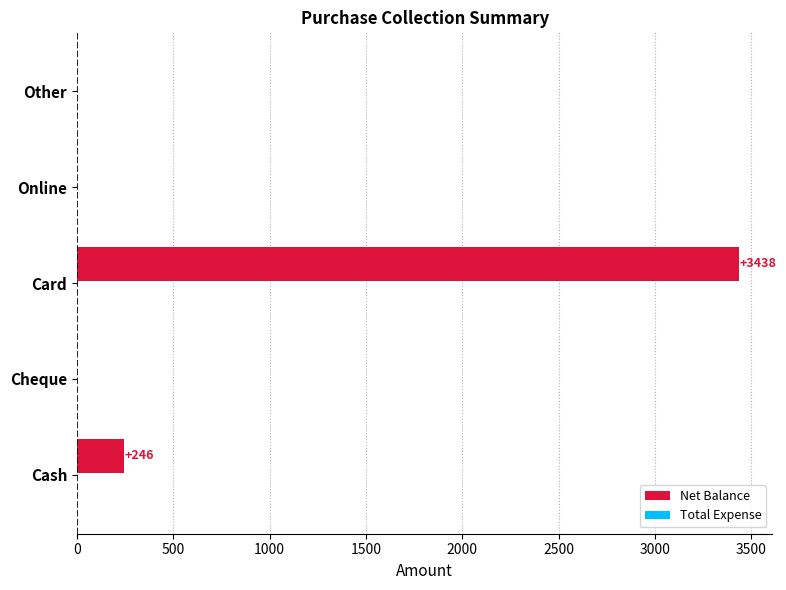

At which label is the value closest to 1719?

Cash